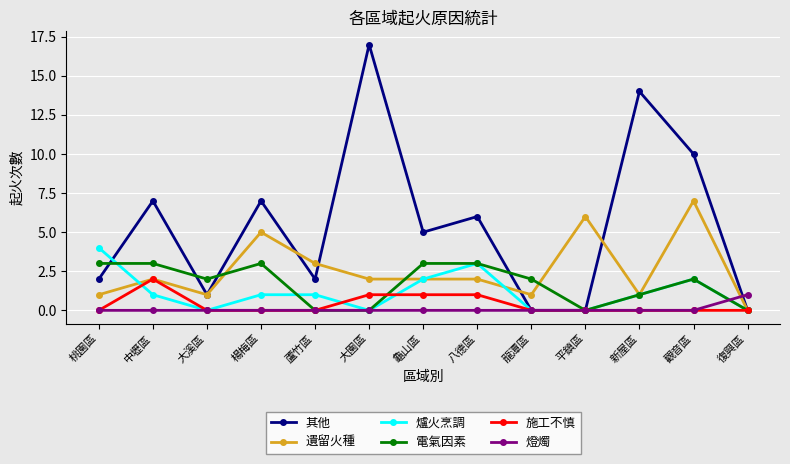

Is this an area chart (filled region under the line)?

No